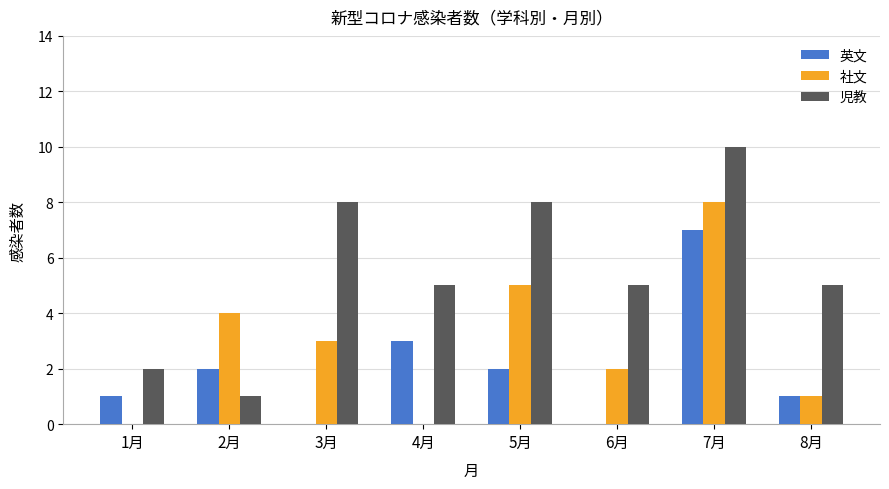

The value of 児教 at 4月 is 5. True or false?

True